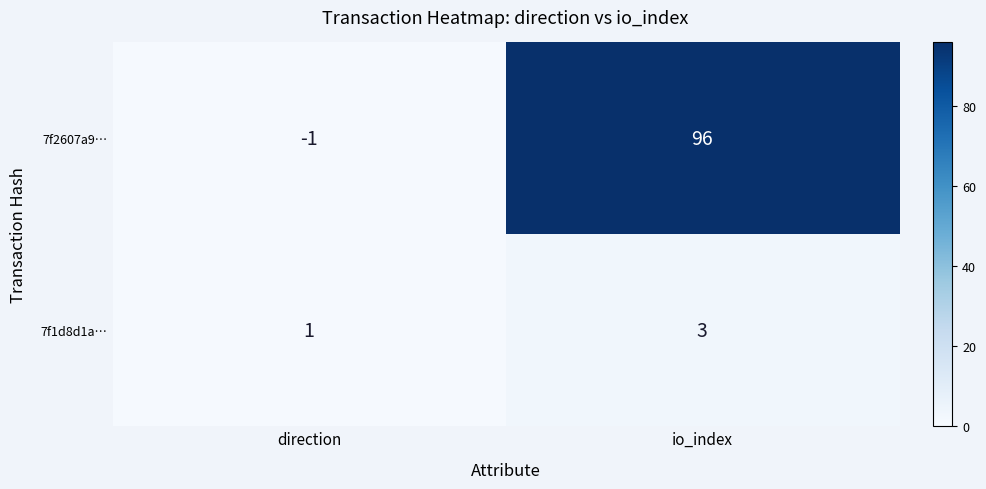

At how many categories does at least one series exceed 49?

1